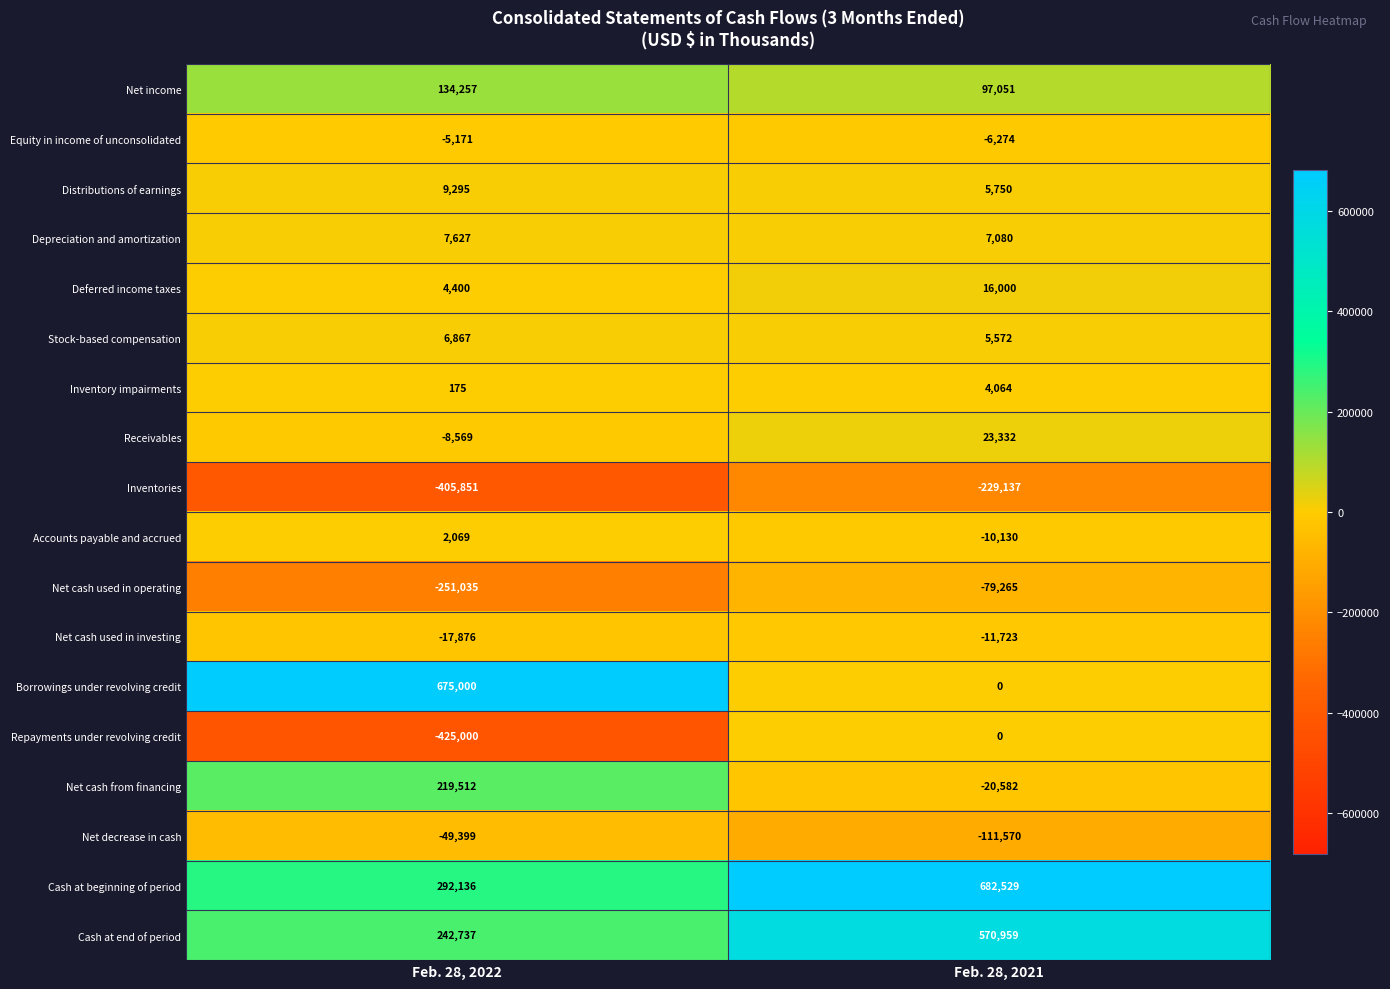

What is the total value across all series at Feb. 28, 2021?

943656